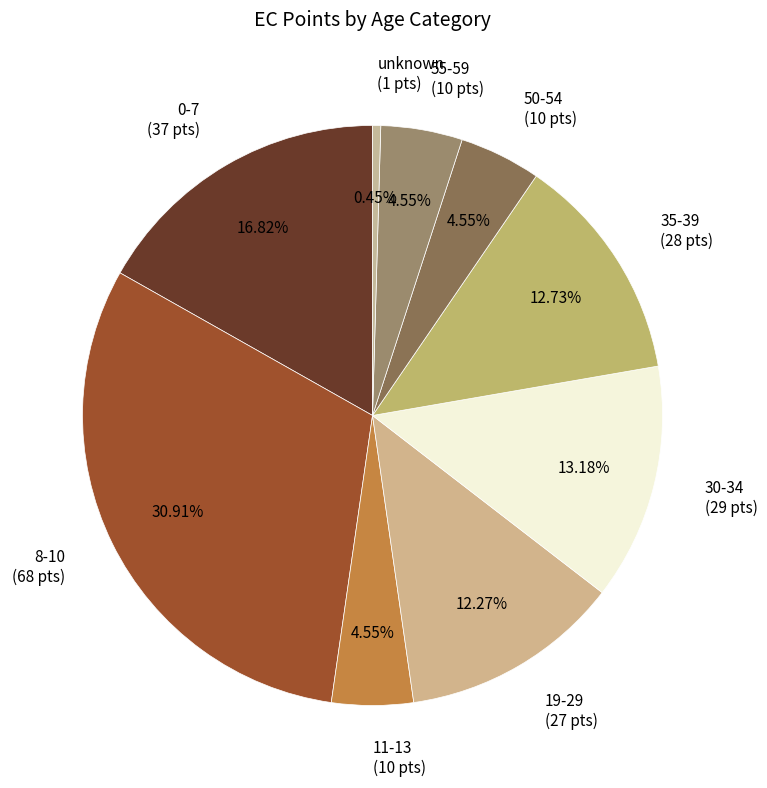

How many slices are in this pie chart?

9